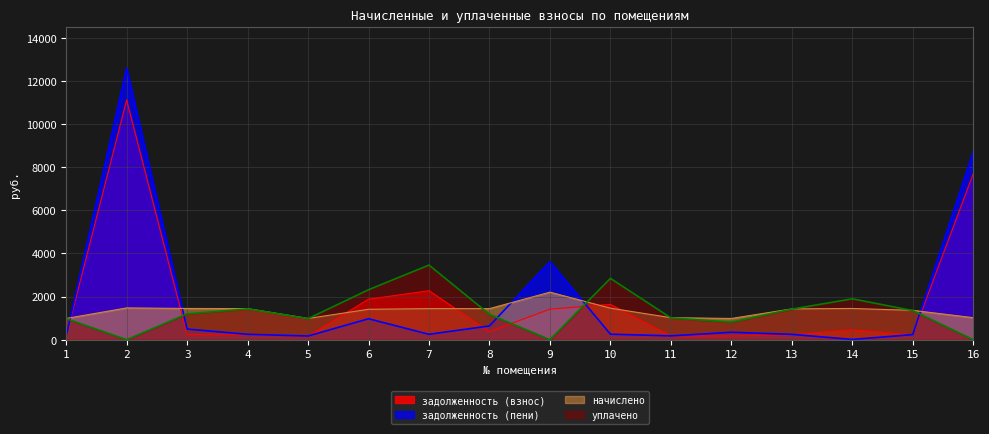

How many interior local peaks does the задолженность (пени) series have?

4